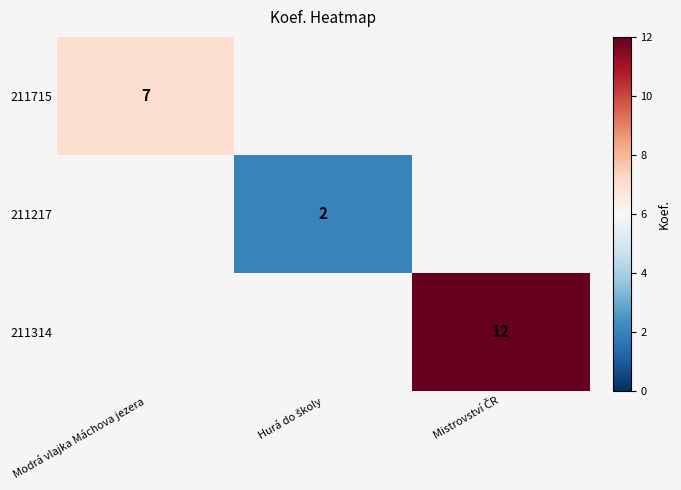

At how many categories does at least one series exceed 6?

2